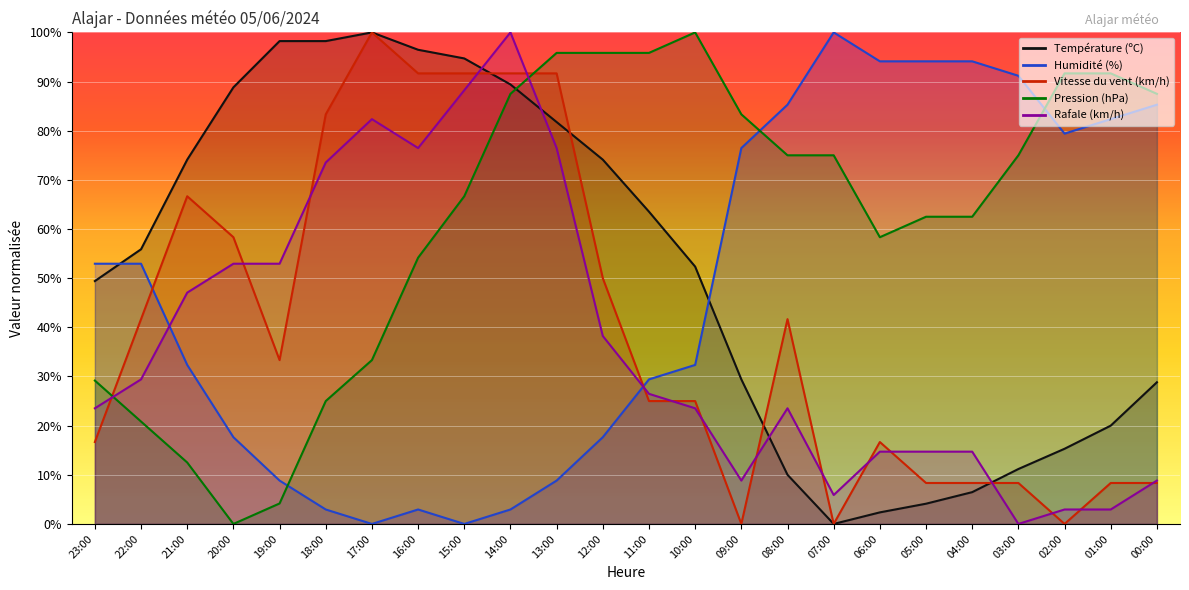

Where do Vitesse du vent (km/h) and Rafale (km/h) first cross each other?

23:00 and 22:00